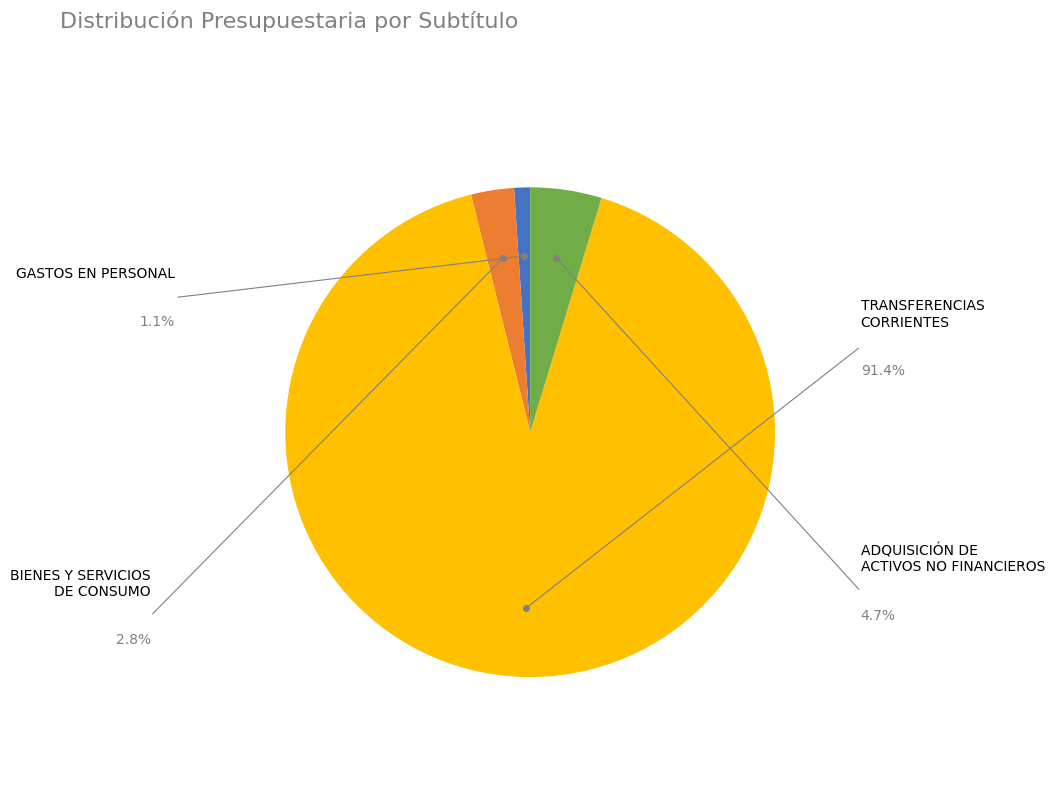

True or false: GASTOS EN PERSONAL accounts for 1% of the total.

True